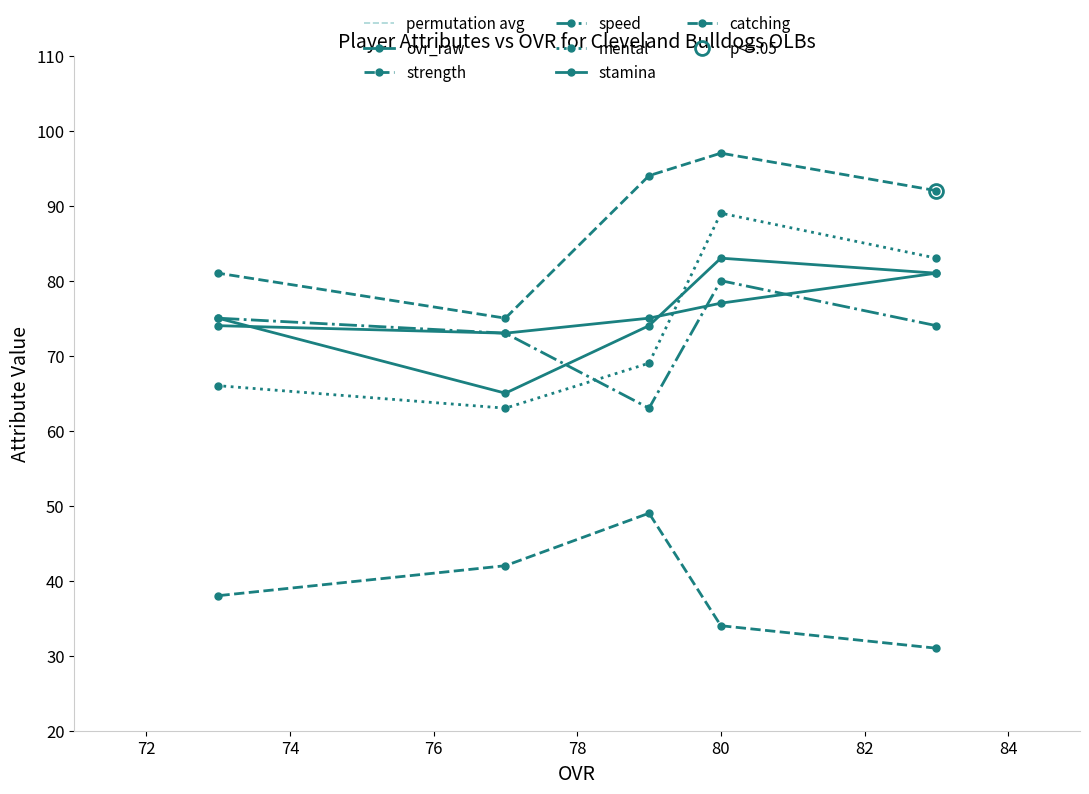

At which category is the sum across all series the highest?

80